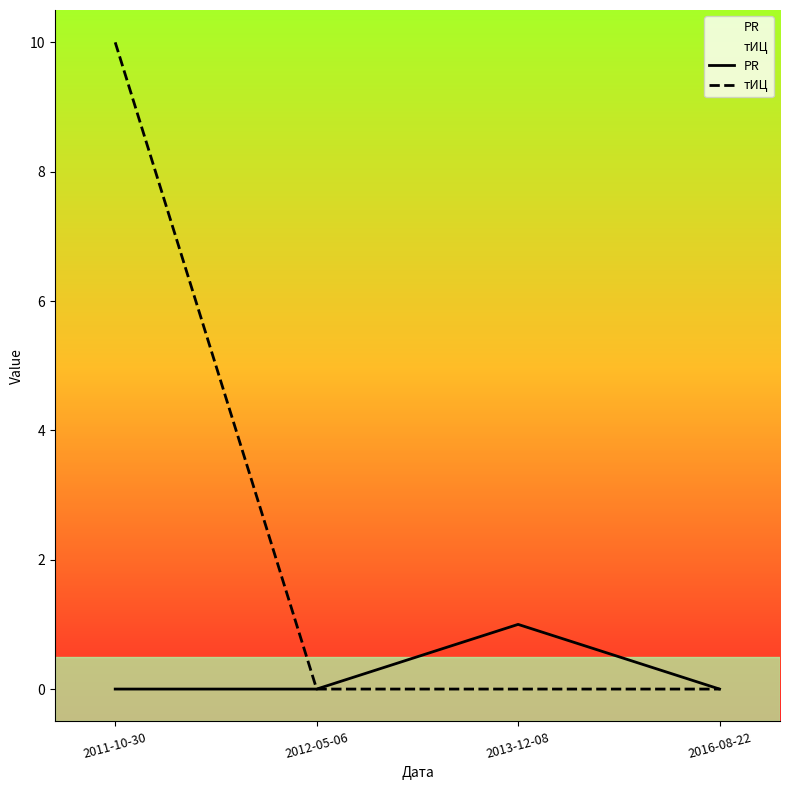

Reading left to right, extract all data points from this chart.

PR: 2011-10-30=0	2012-05-06=0	2013-12-08=1	2016-08-22=0
тИЦ: 2011-10-30=10	2012-05-06=0	2013-12-08=0	2016-08-22=0